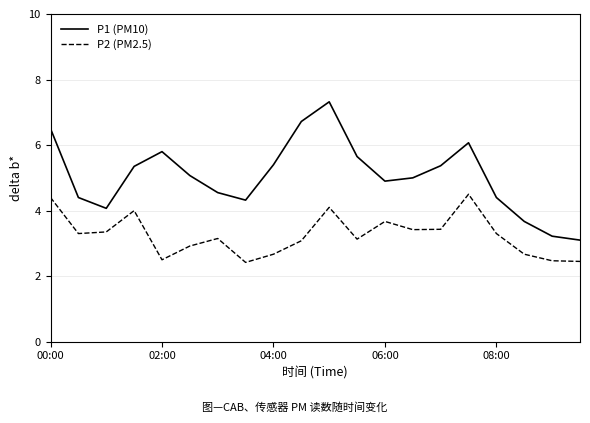

Which series has the widest spread of values?

P1 (PM10)